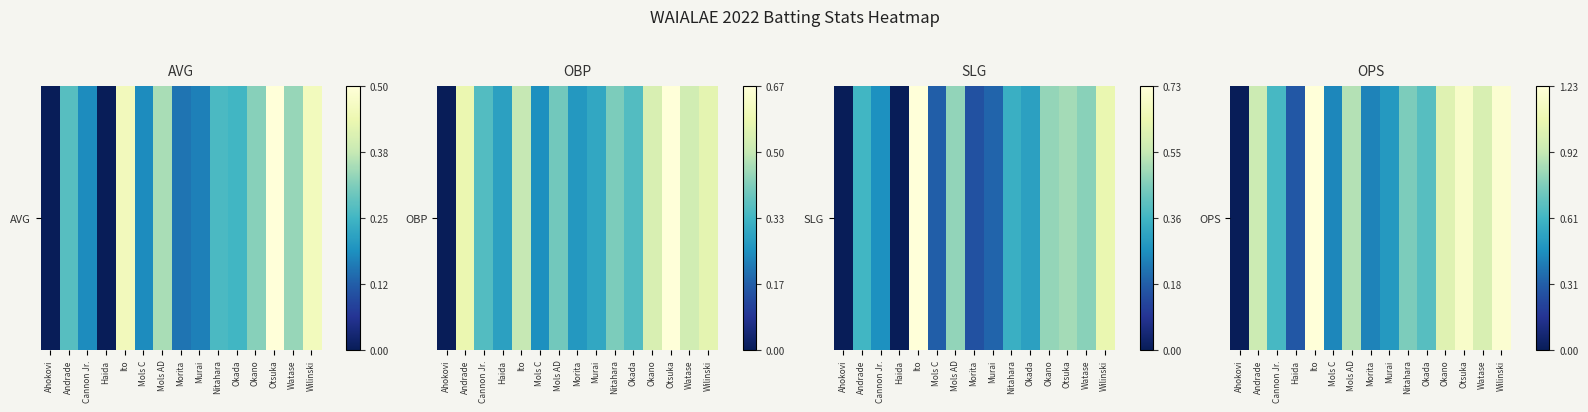

What is the sum of all values?

9.1